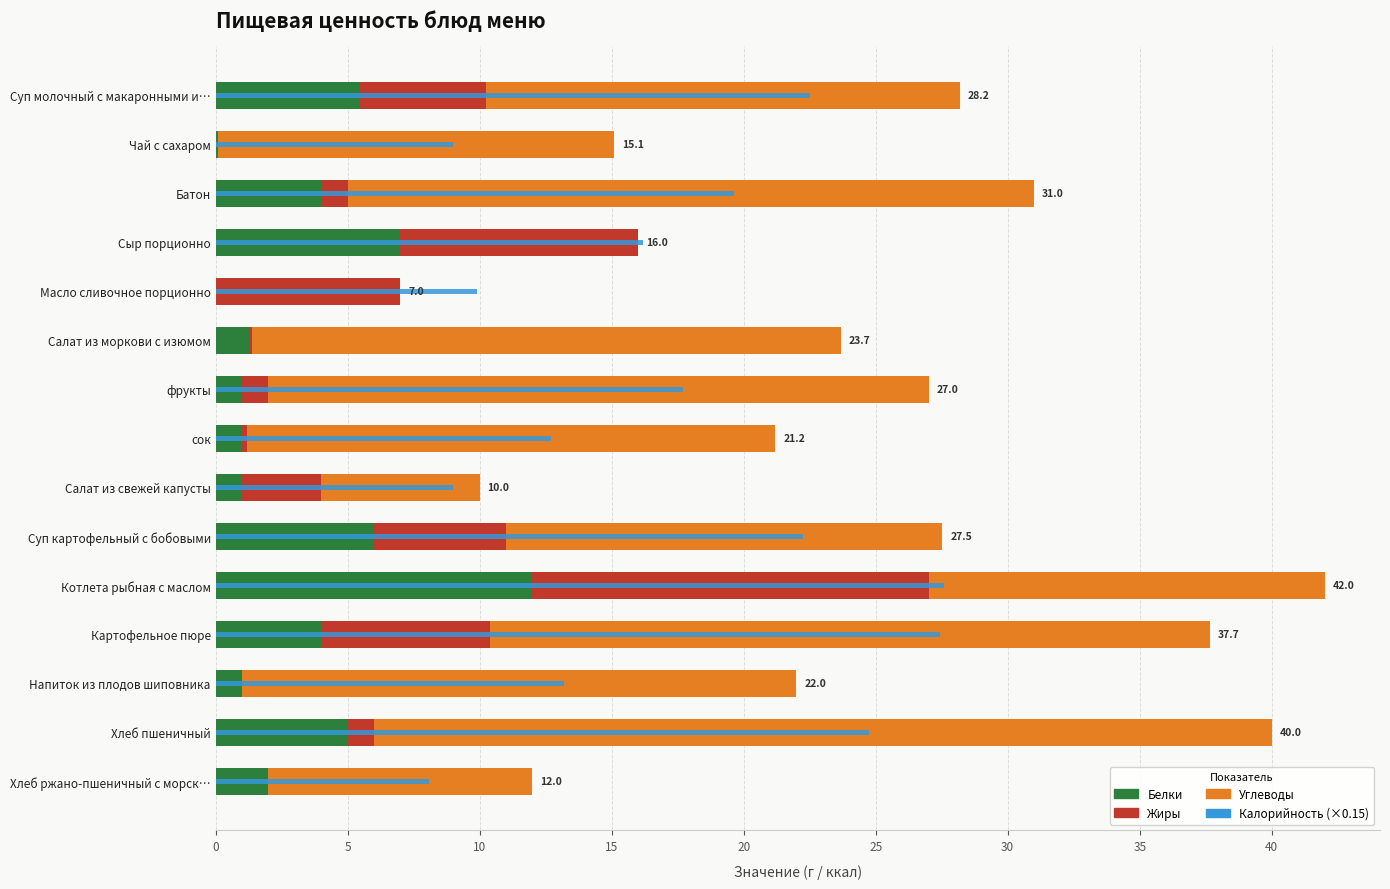

At how many categories does at least one series exceed 5?

15